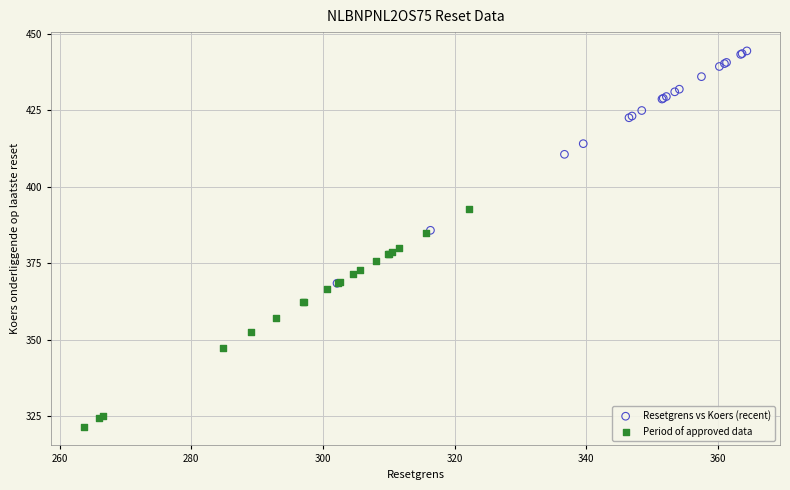

Which series reaches the maximum Y coordinate?

Resetgrens vs Koers (recent)